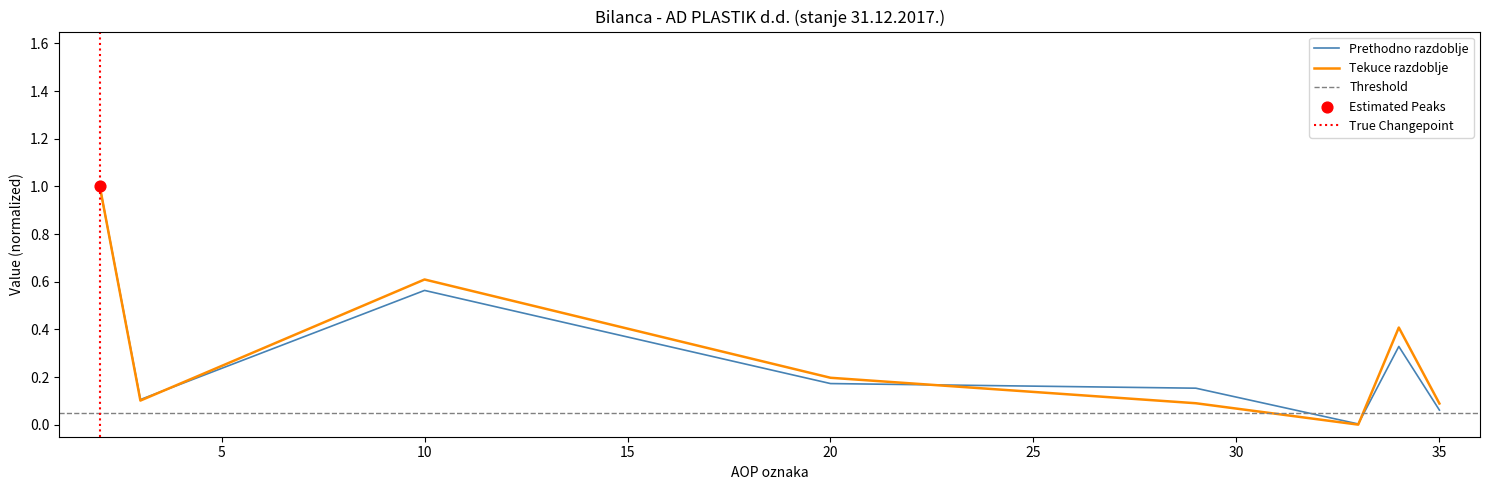

Which series contains the lowest Y value?

Tekuce razdoblje